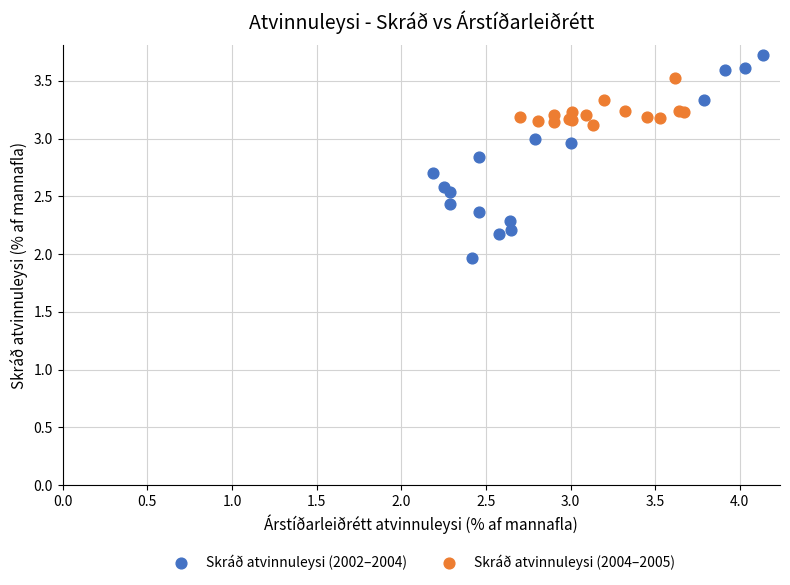

Which series contains the highest Y value?

Skráð atvinnuleysi (2002–2004)